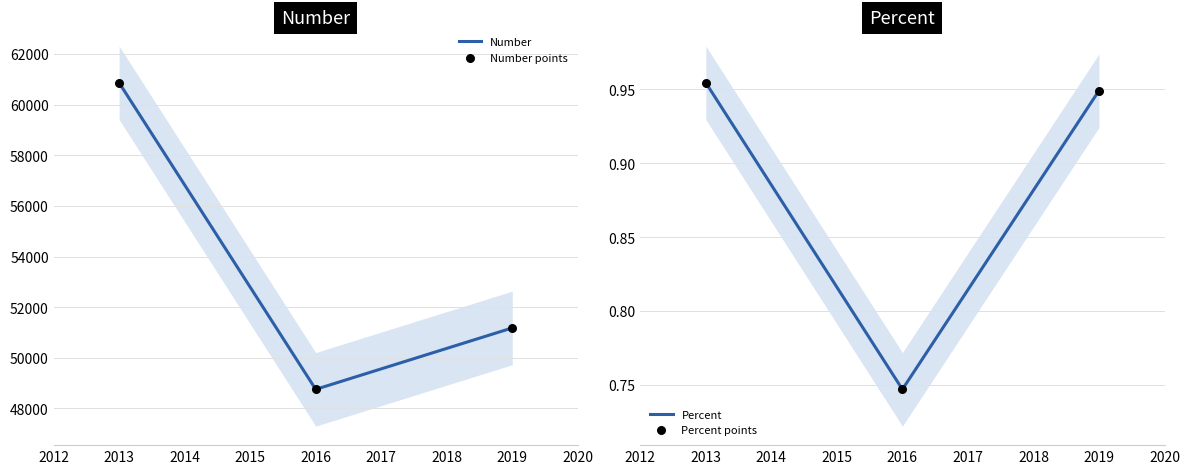

True or false: Number has a value of 91077 at 2019.

False